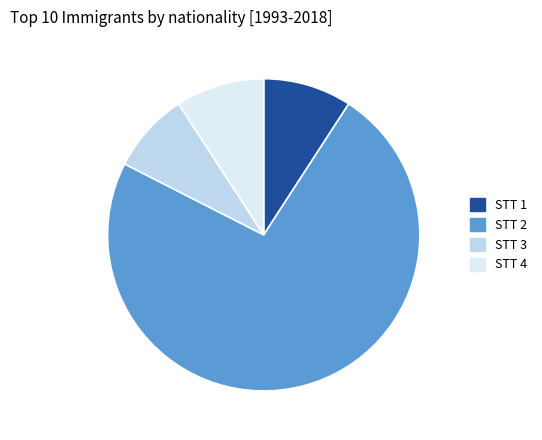

How many segments does this pie chart have?

4